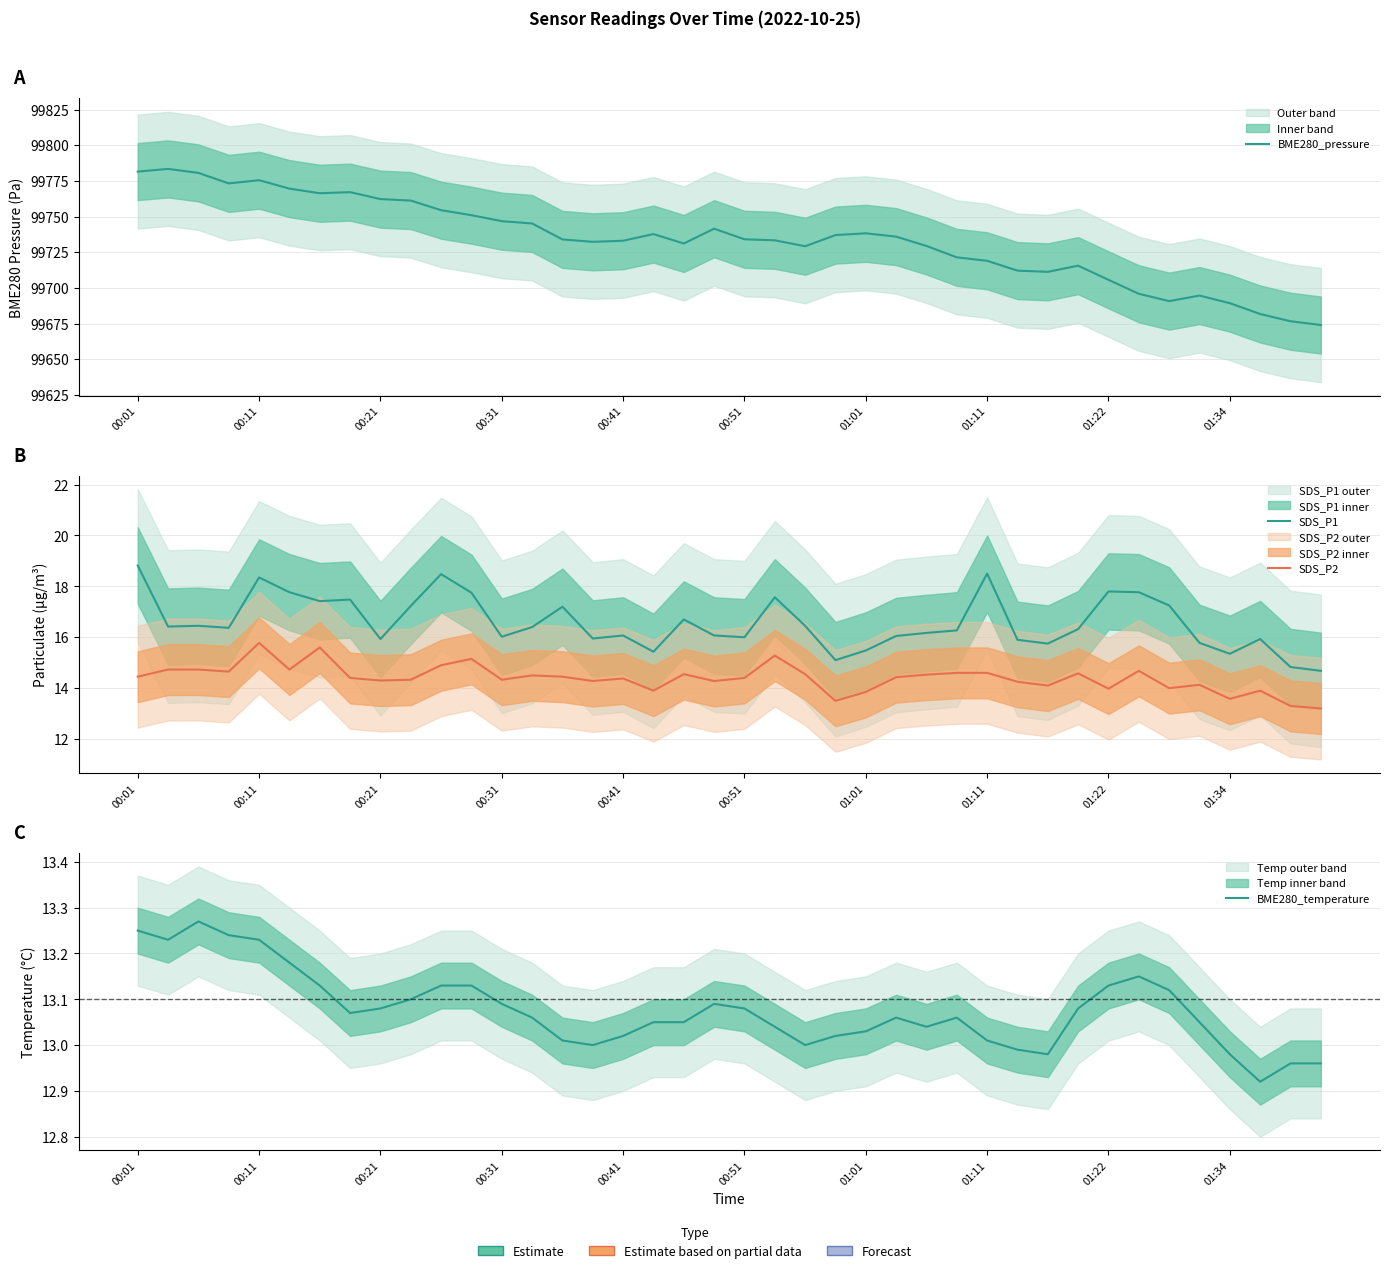

How many interior local valleys does the BME280_temperature series have?

7